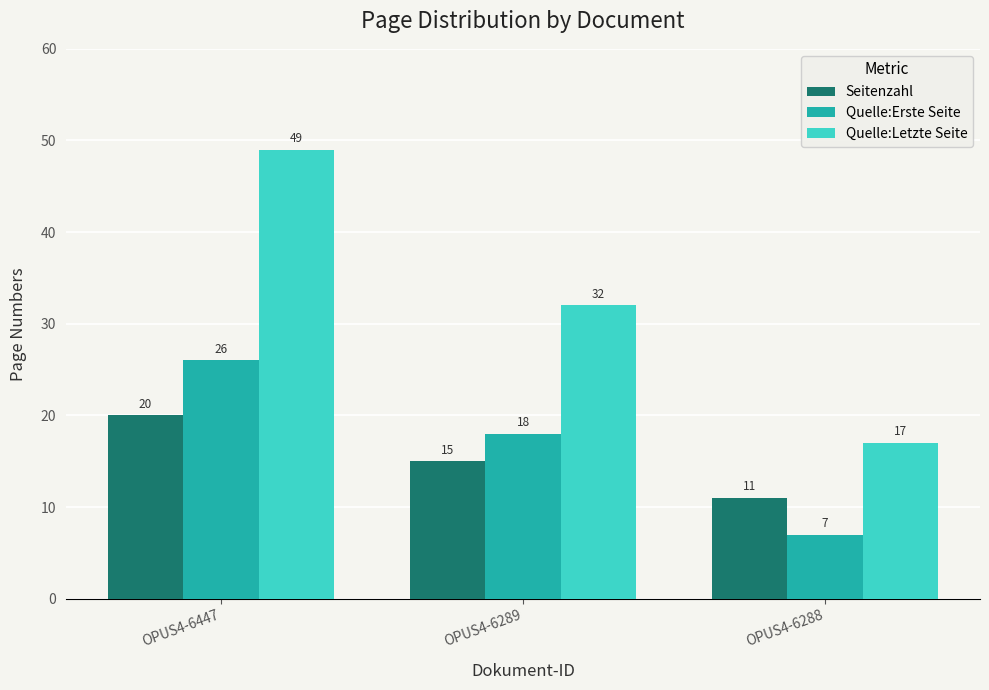

At how many categories does at least one series exceed 9?

3